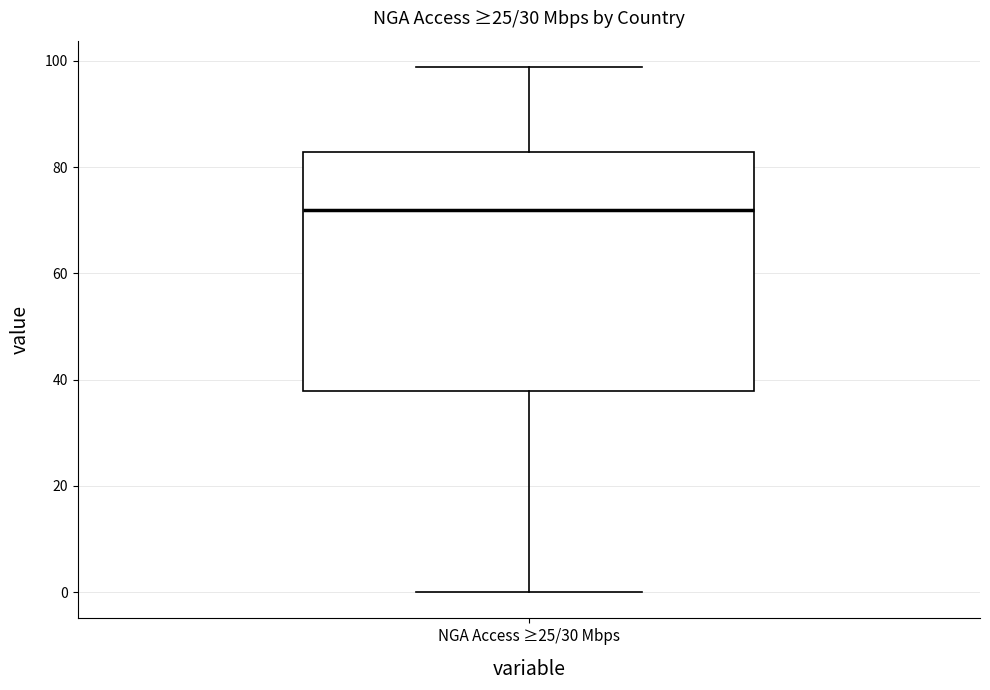

Where is the upper edge of the box for NGA Access ≥25/30 Mbps on the y-axis? The values are not printed on the chart, so give them approximately, as read against the axis.

82